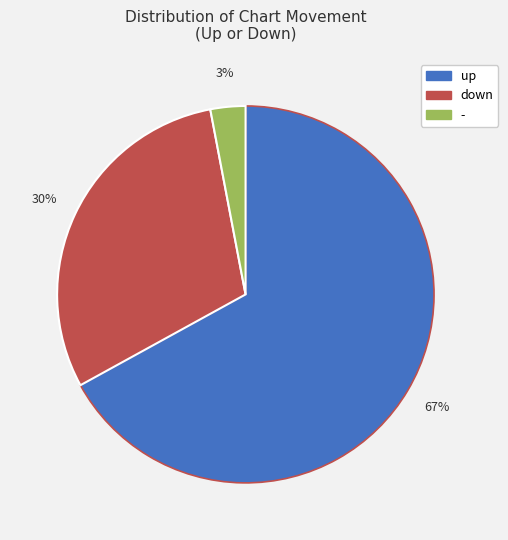

Is the sum of down and up greater than half?

Yes